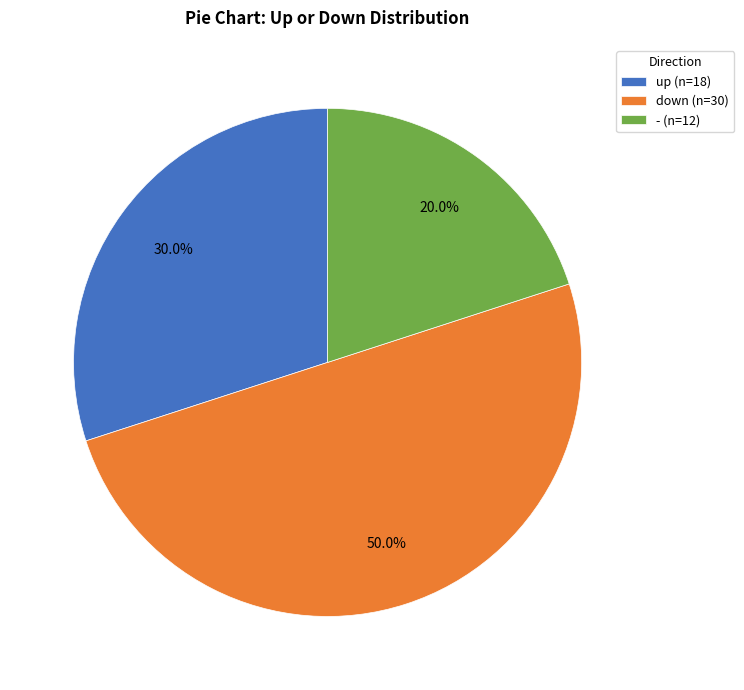

Does up represent more than half of the total?

No